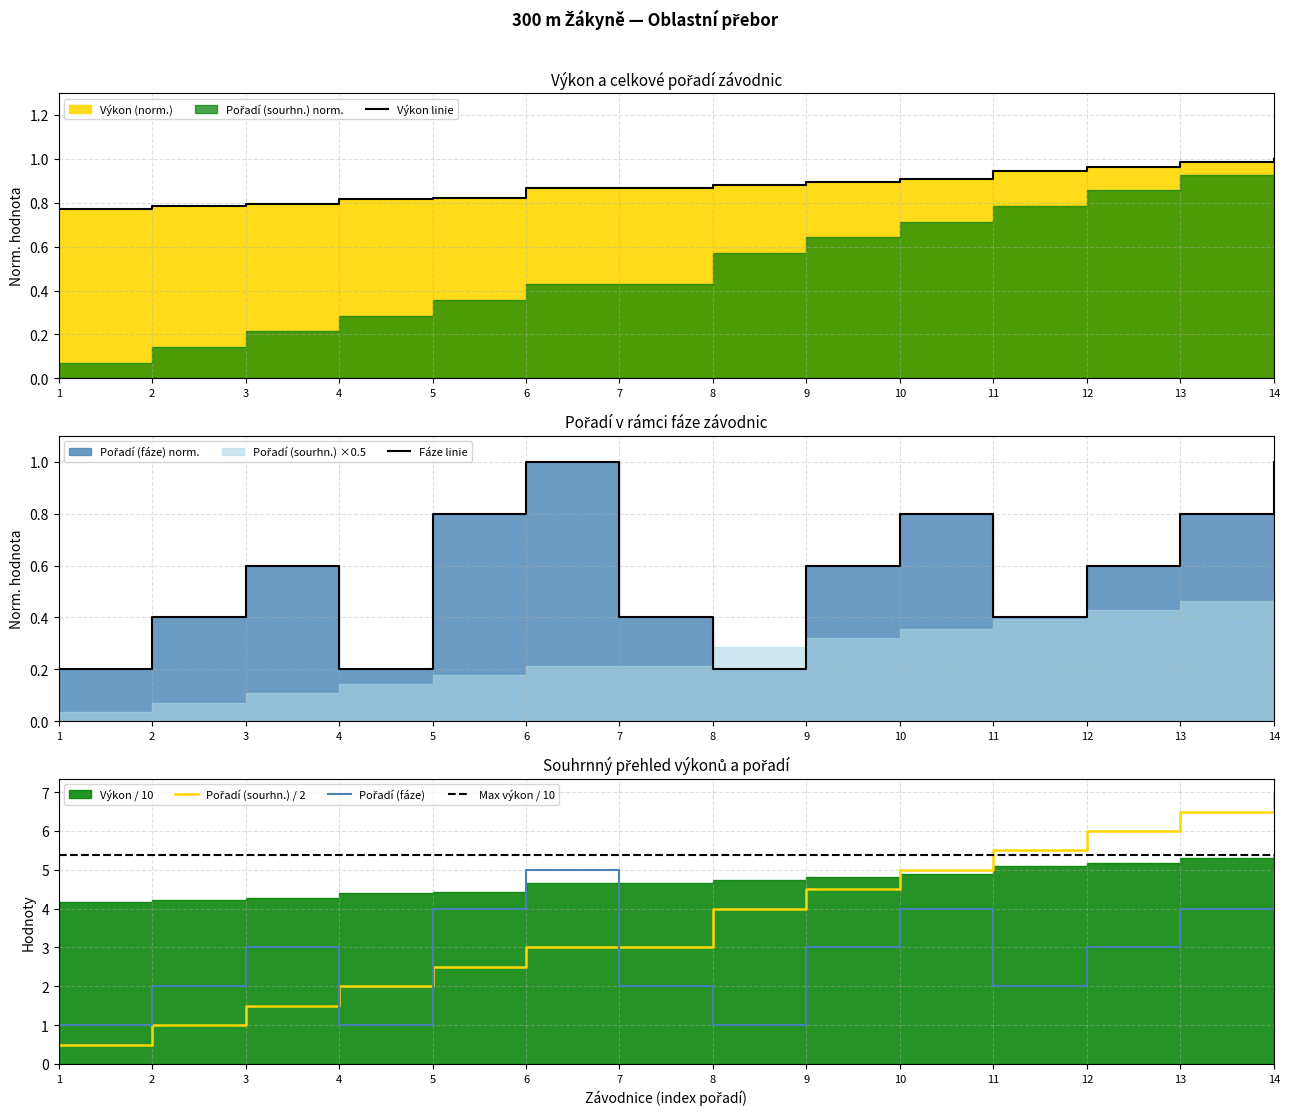

Which category has the highest value across all series?

14